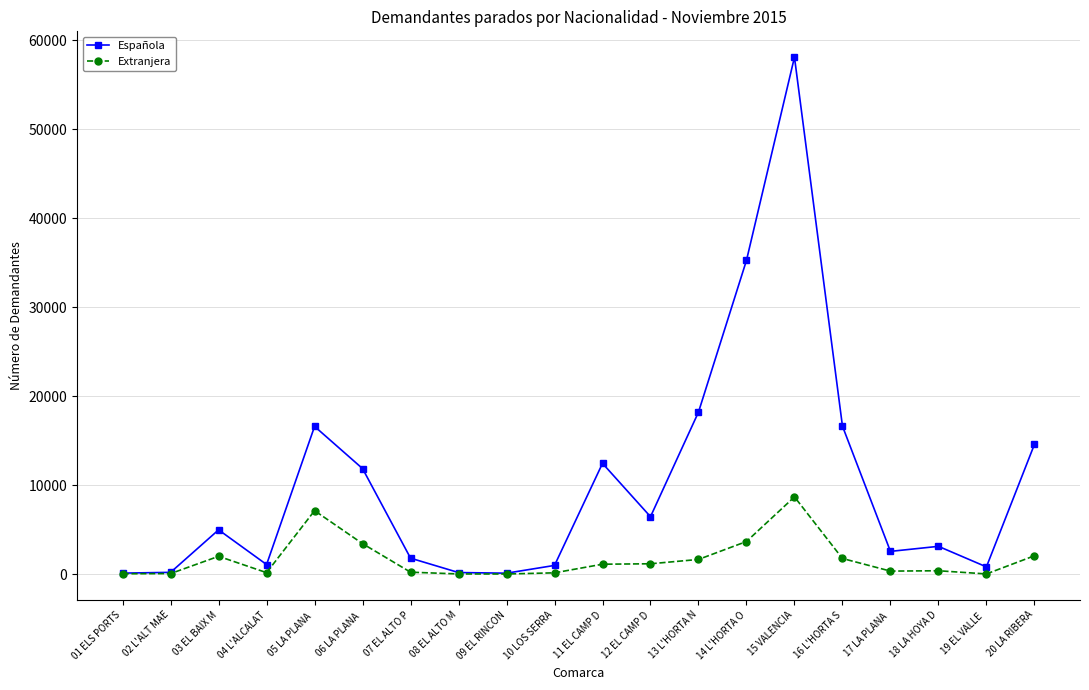

What is the minimum value for Extranjera?

29